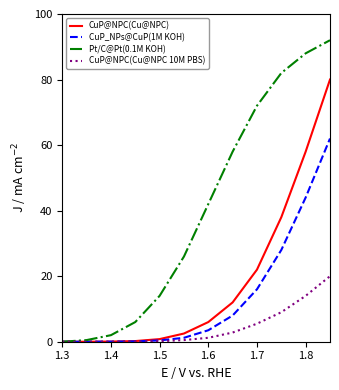

What is the greatest value displayed?

92.0